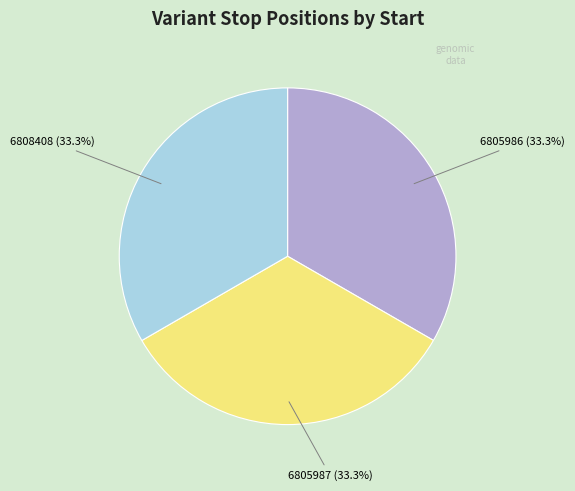

Count the number of slices in the pie.

3